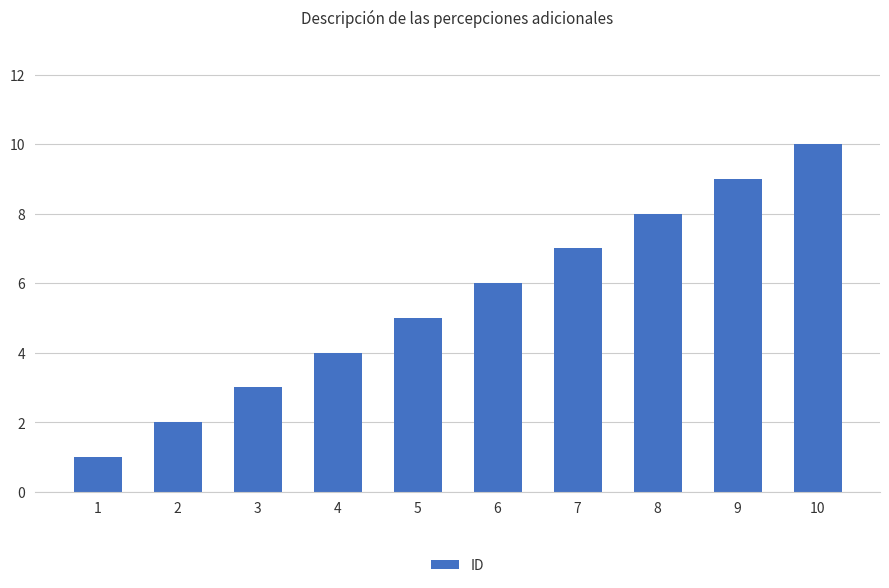

Which category has the highest value across all series?

10